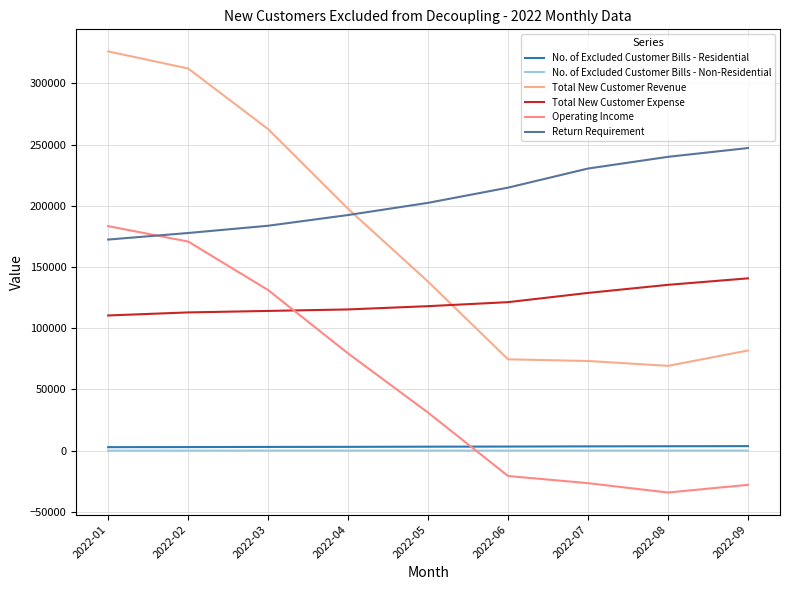

True or false: No. of Excluded Customer Bills - Non-Residential has a value of 33.9 at 2022-02.

False